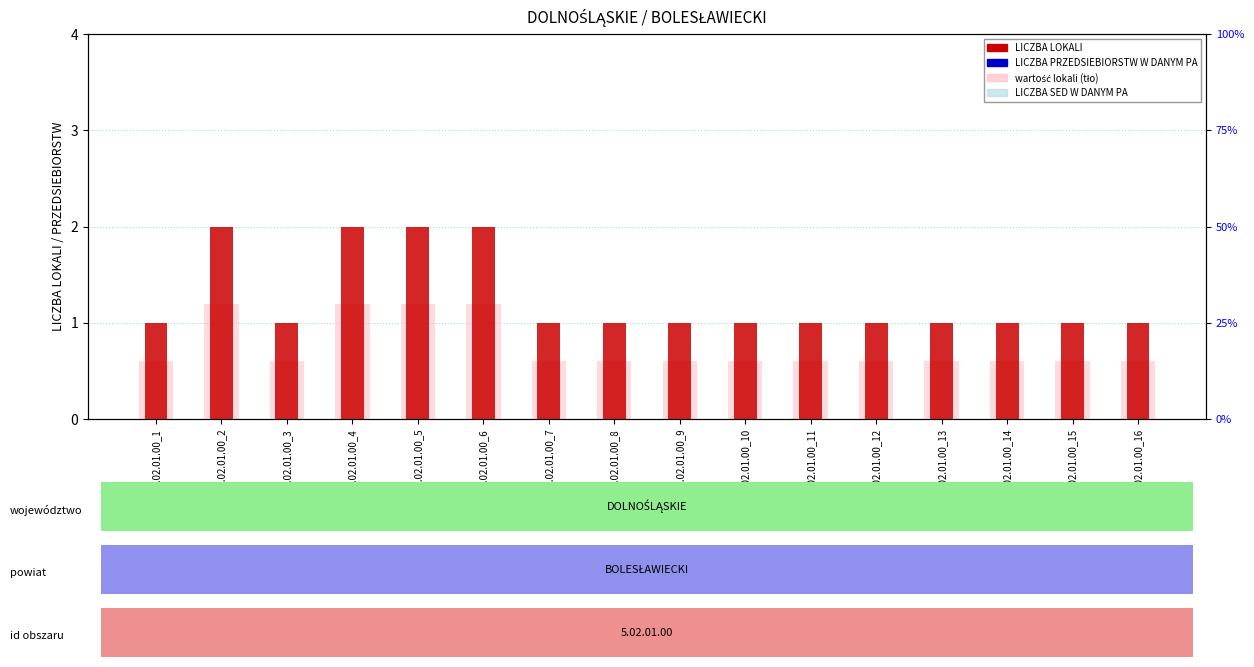

How many values in the LICZBA LOKALI series exceed 1?

4